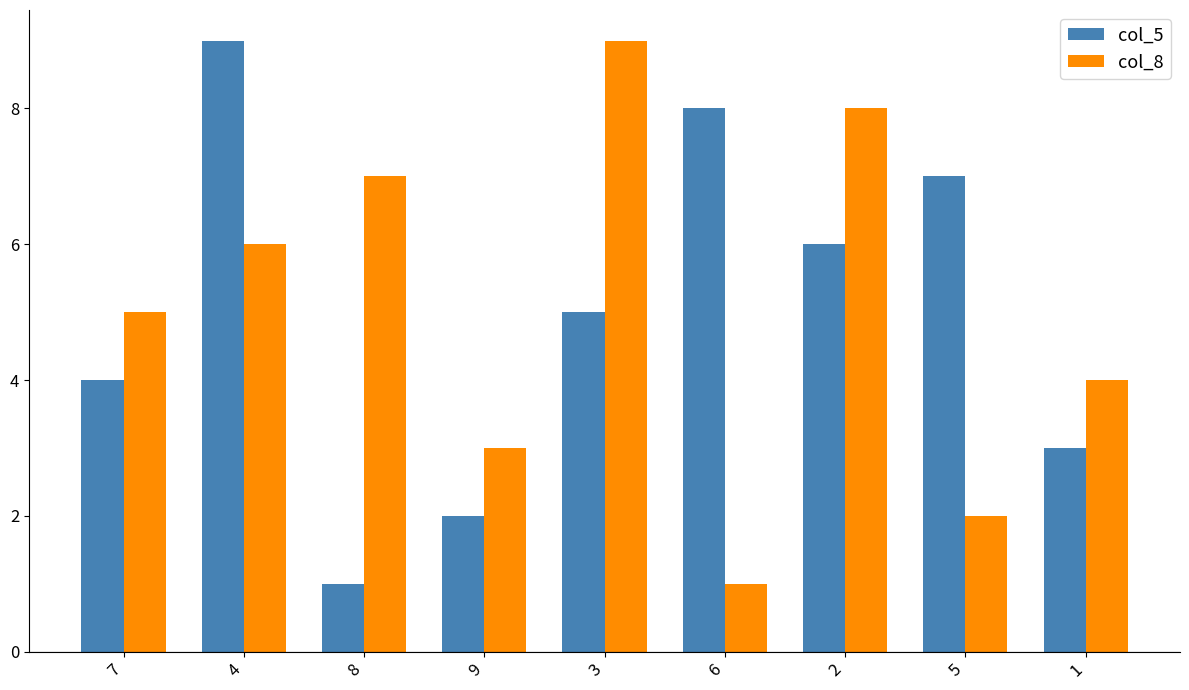

At which label does col_8 reach its peak?

3